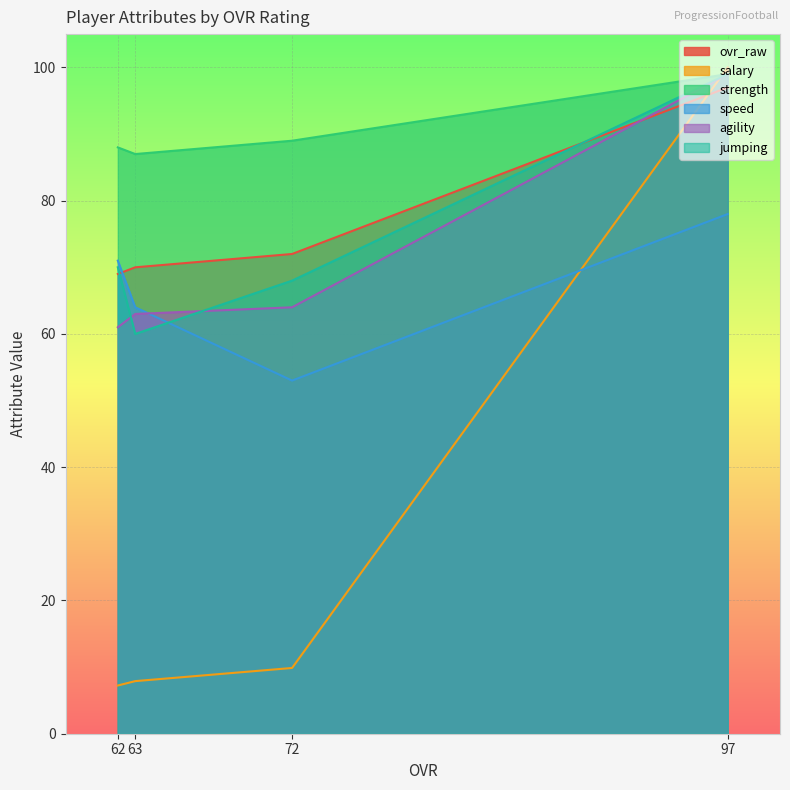

Between 62 and 63, which is larger?

63